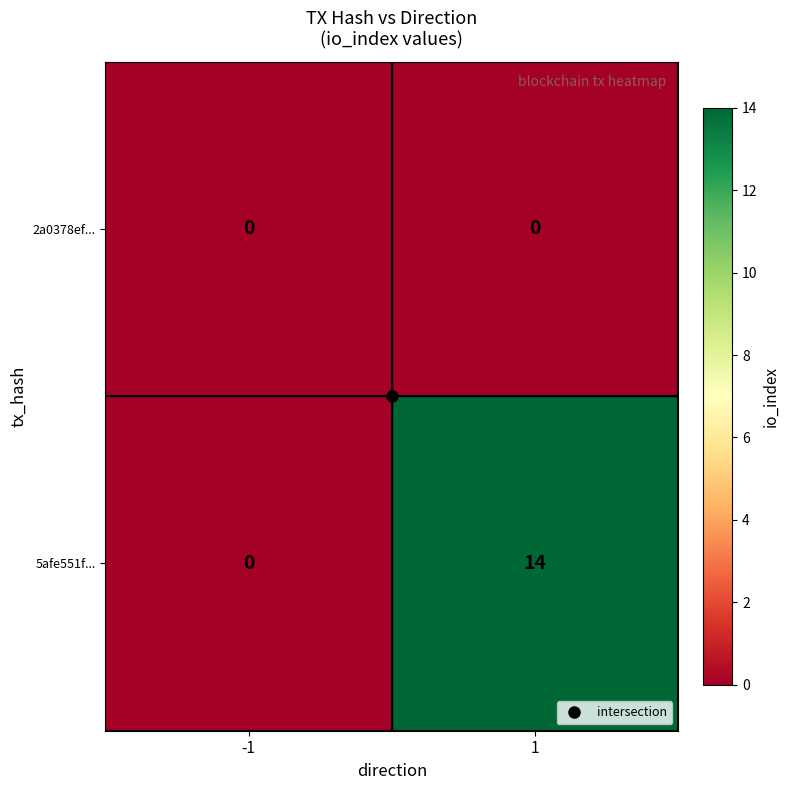

How many data points does each series have?

2